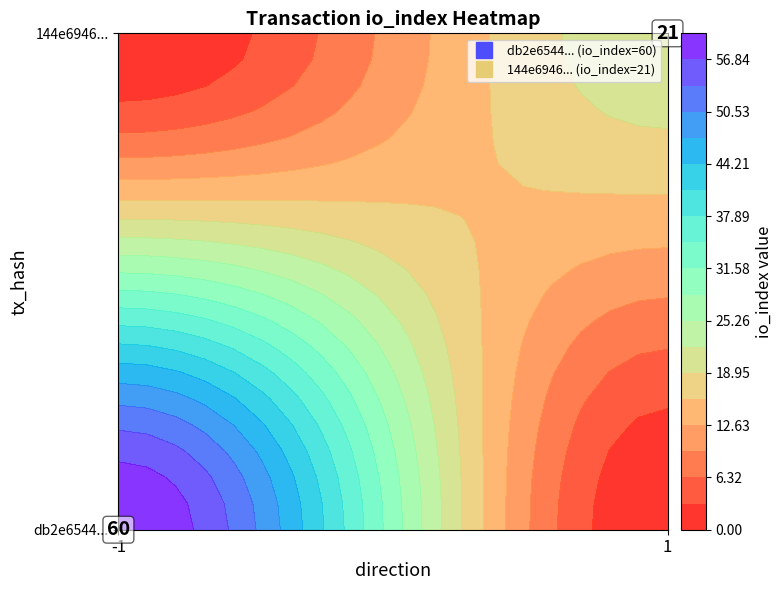

What is the approximate value of 144e69462035fc25680f5cb994df532843bb146 at io_index?

21